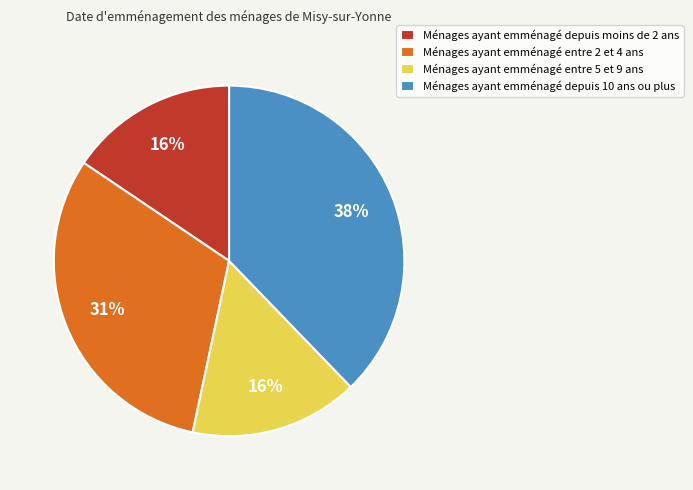

What is the largest slice in the pie chart?

Ménages ayant emménagé depuis 10 ans ou plus